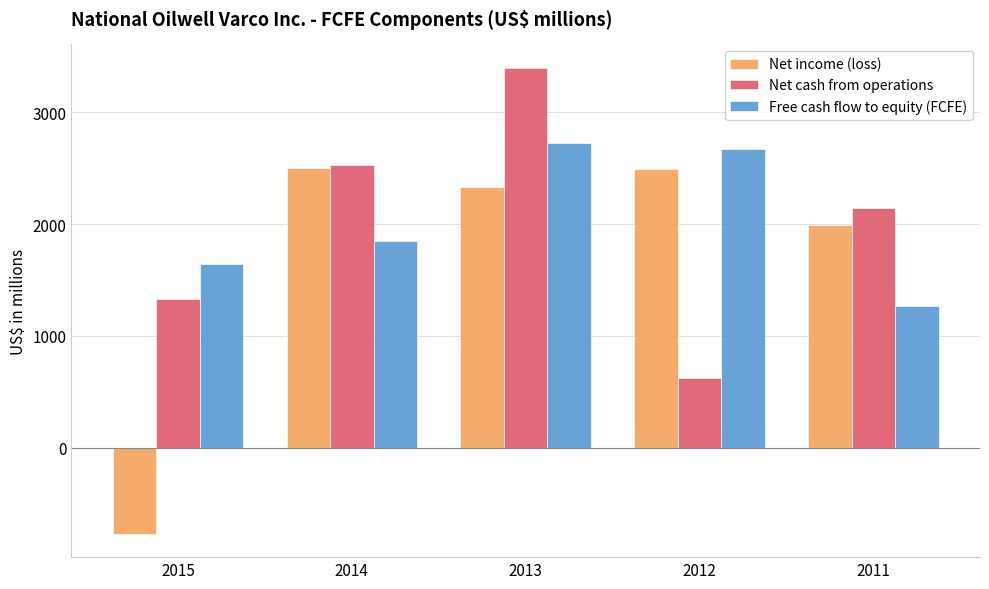

The Free cash flow to equity (FCFE) series shows 619 at 2015. True or false?

False